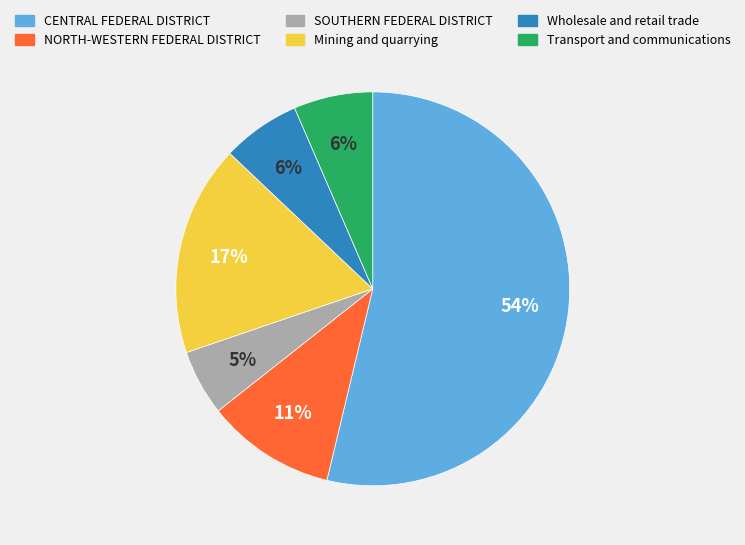

The Wholesale and retail trade slice represents 6% of the pie. True or false?

True